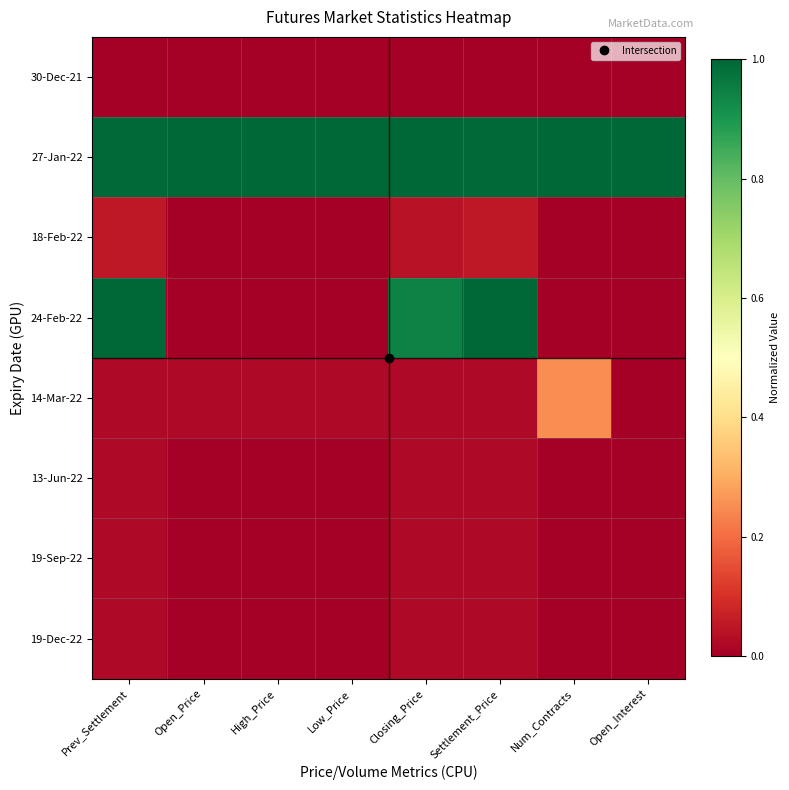

At how many categories does at least one series exceed 0?

8